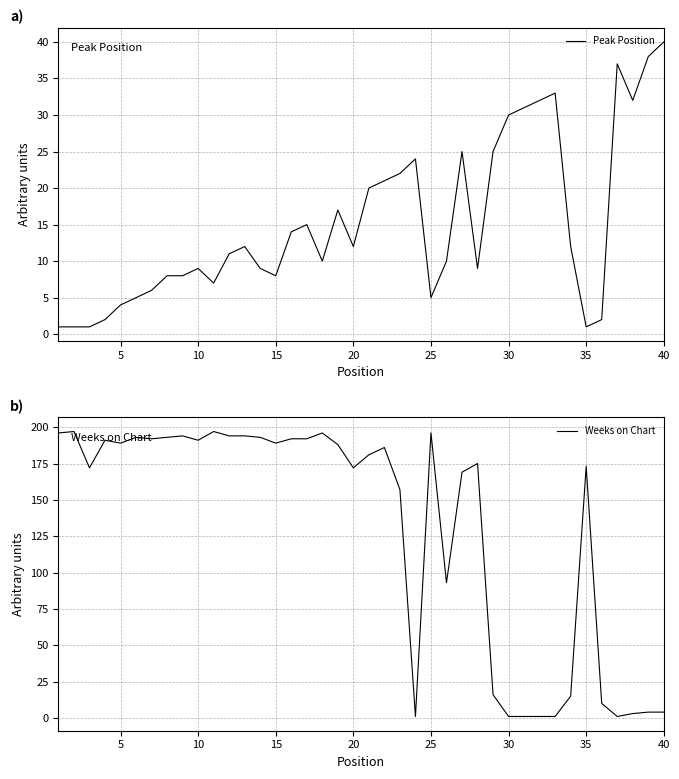

What is the maximum value for Peak Position?

40